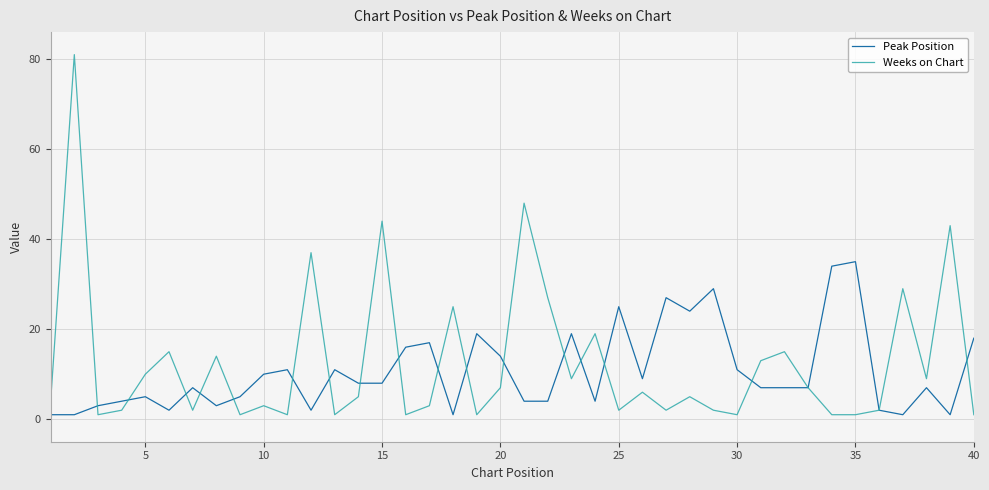

Reading right to left, list all the values displayed in this chart.

Peak Position: 18	1	7	1	2	35	34	7	7	7	11	29	24	27	9	25	4	19	4	4	14	19	1	17	16	8	8	11	2	11	10	5	3	7	2	5	4	3	1	1
Weeks on Chart: 1	43	9	29	2	1	1	7	15	13	1	2	5	2	6	2	19	9	27	48	7	1	25	3	1	44	5	1	37	1	3	1	14	2	15	10	2	1	81	4